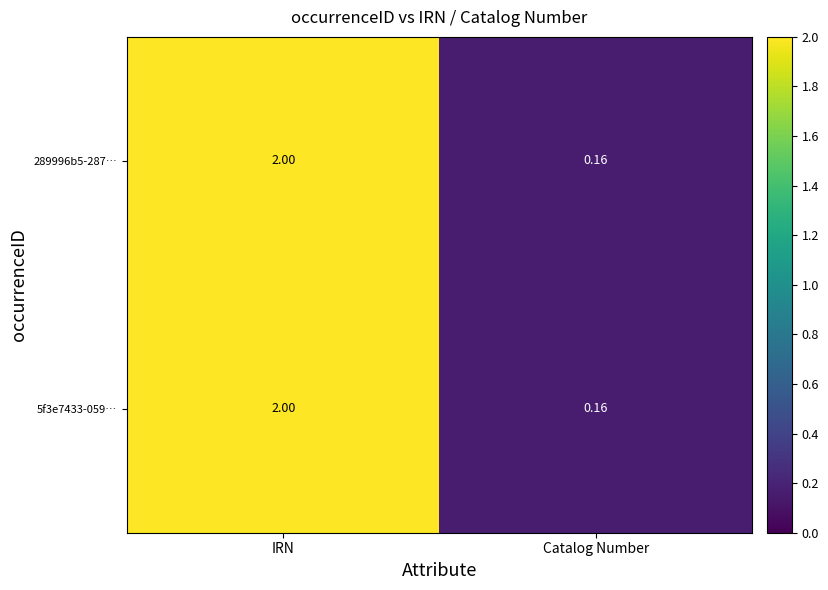

At which label is 289996b5-287… closest to 1?

Catalog Number